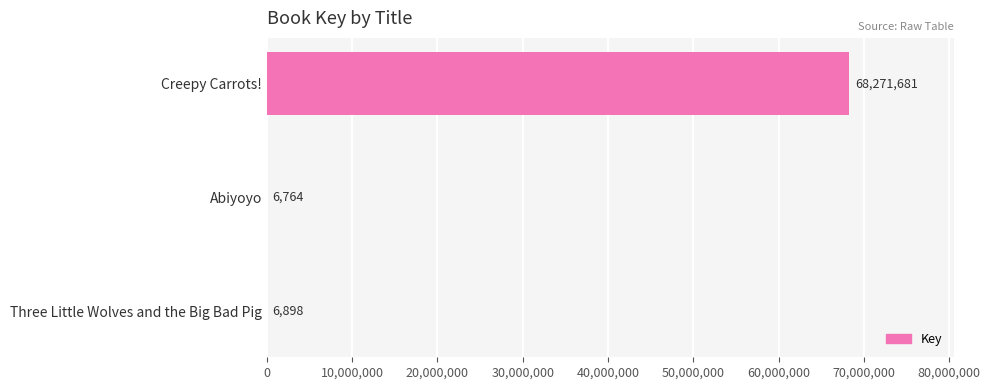

Is it true that the value at Abiyoyo is 6764?

True